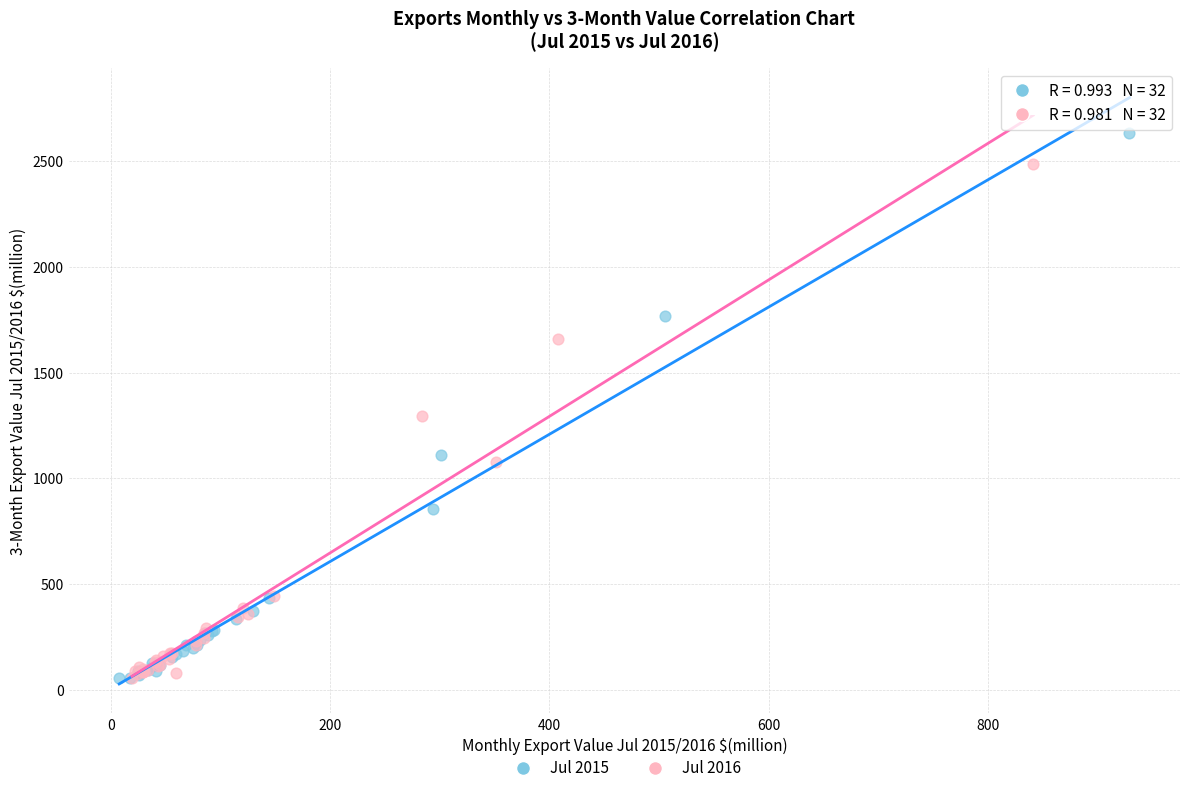

Which series has the widest spread of Y values?

Jul 2015